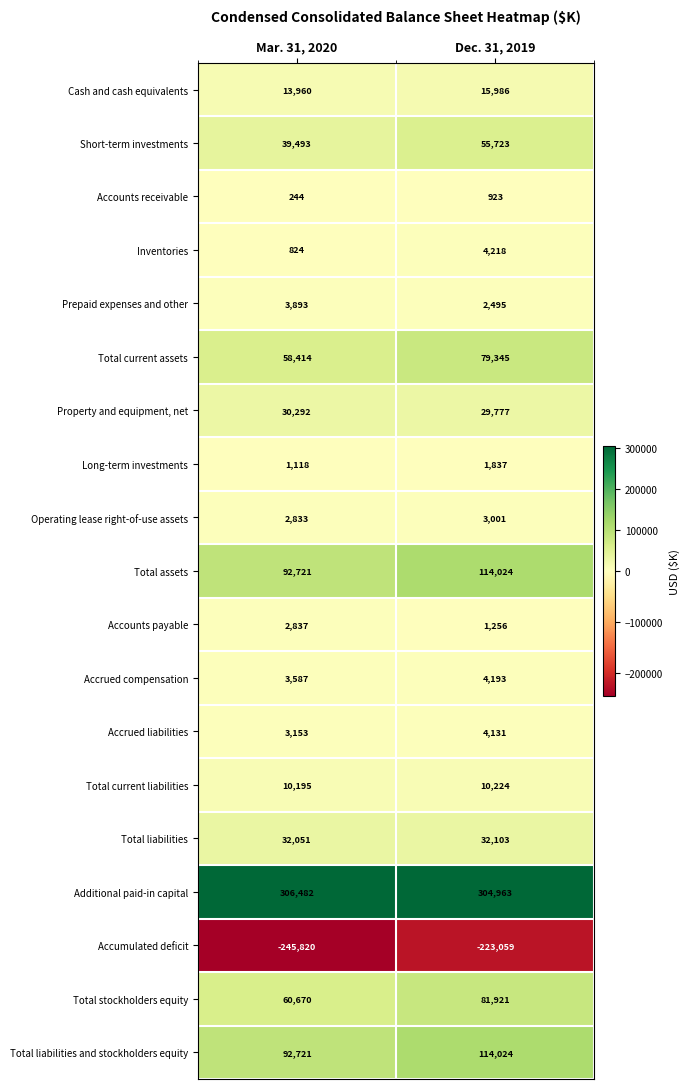

Which series changed the most between Mar. 31, 2020 and Dec. 31, 2019?

Accumulated deficit